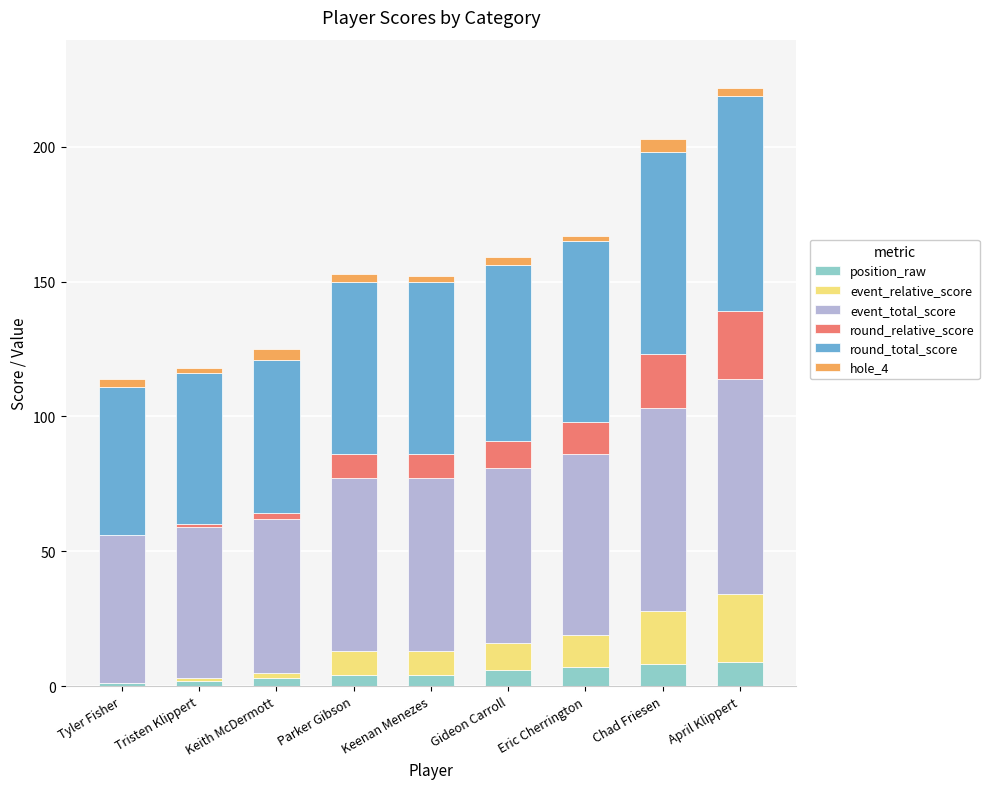

What are all the series names shown in the legend?

position_raw, event_relative_score, event_total_score, round_relative_score, round_total_score, hole_4